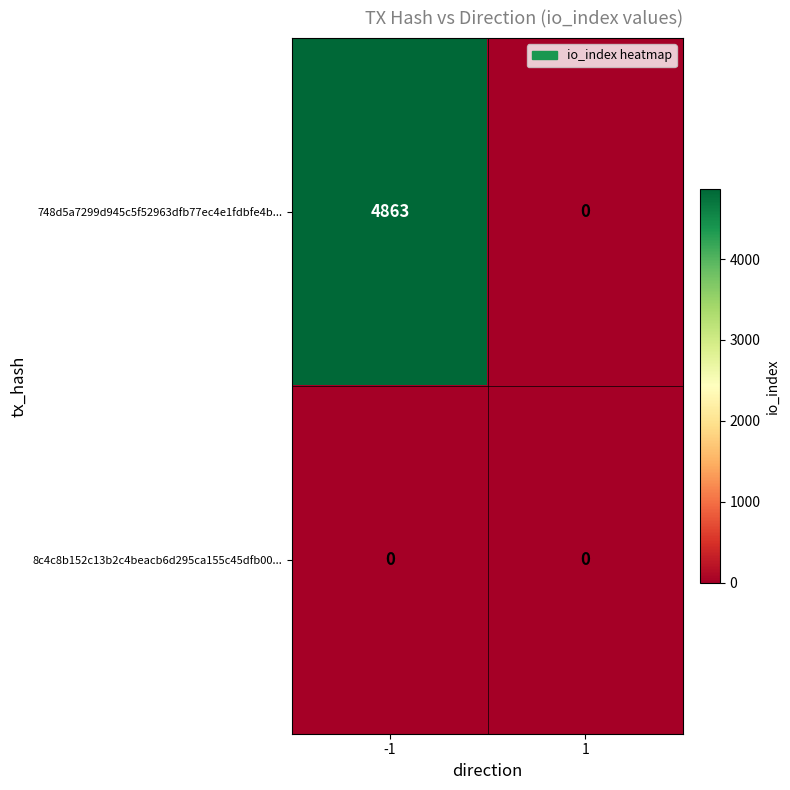

List the series in order of their overall mean, lowest first.

8c4c8b152c13b2c4beacb6d295ca155c45dfb00..., 748d5a7299d945c5f52963dfb77ec4e1fdbfe4b...